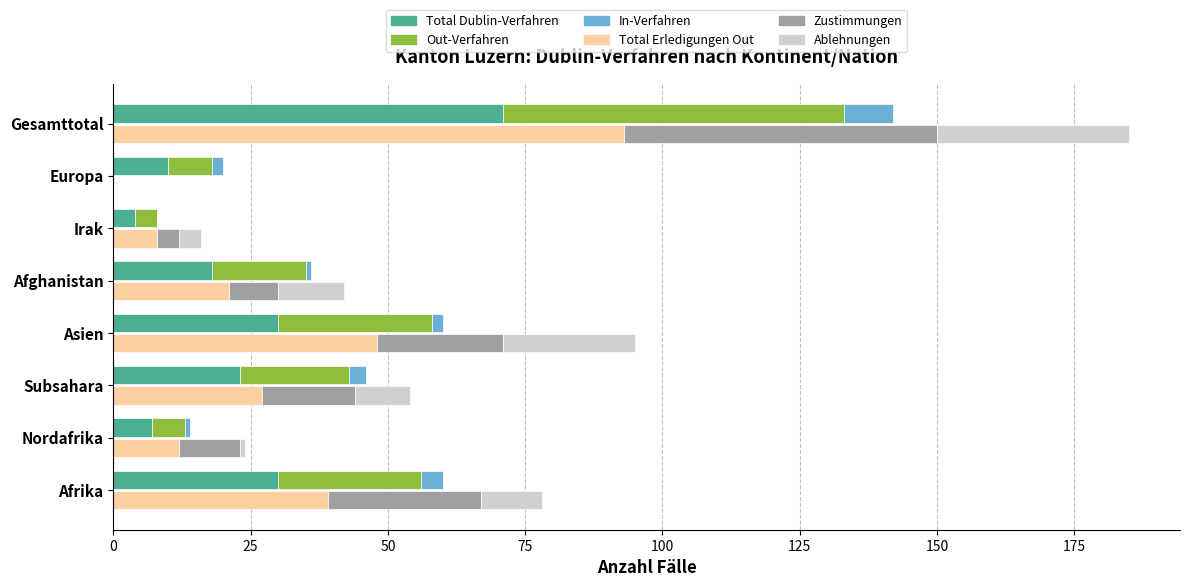

How many values in Zustimmungen are above zero?

7